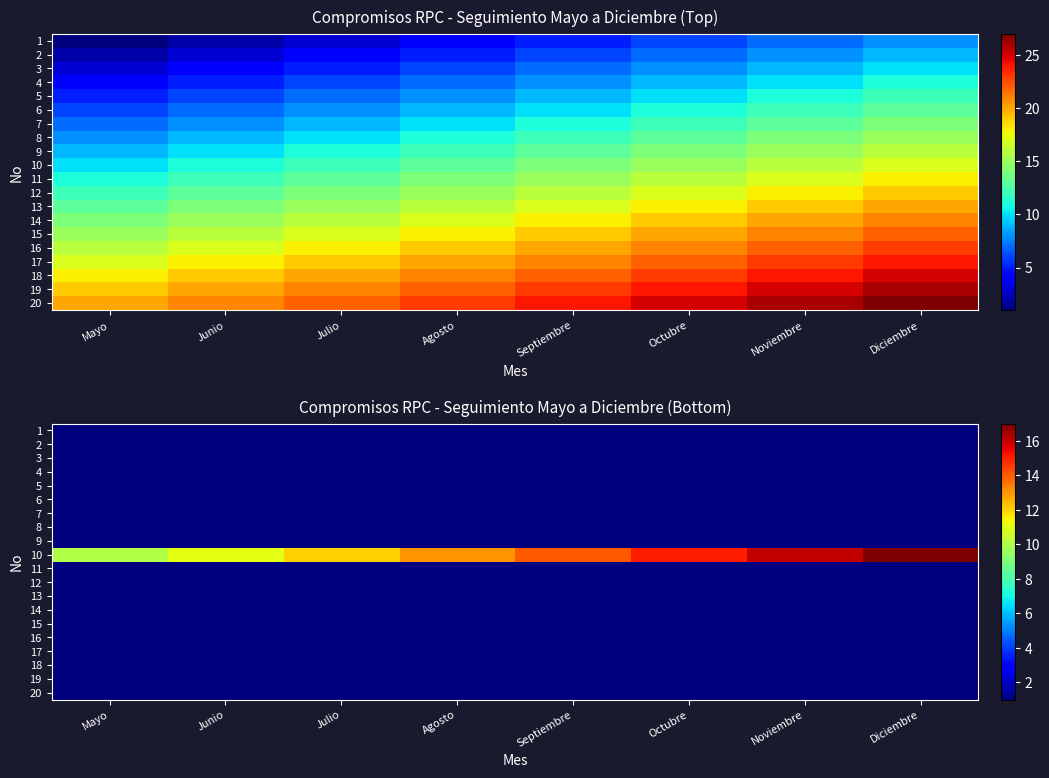

What value does the 6 series have at Mayo?

1